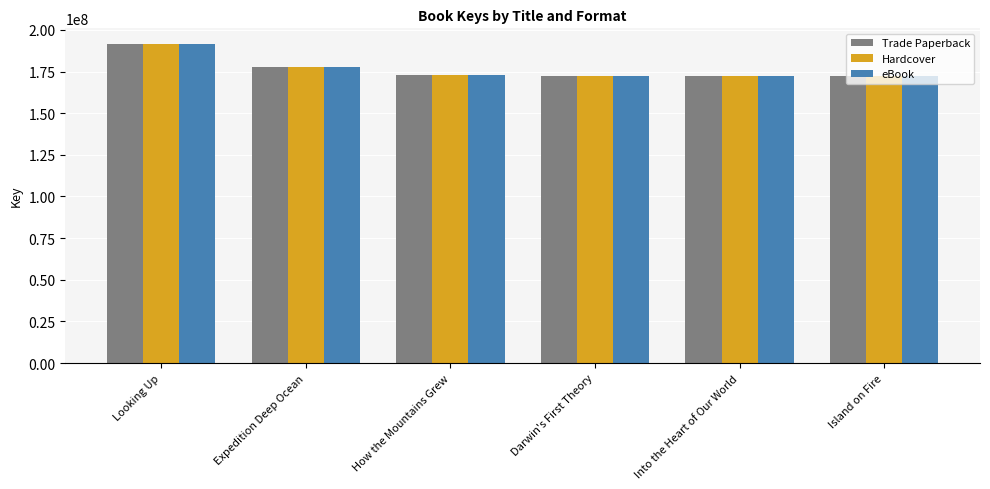

What is the difference between the maximum and second lowest values in the Trade Paperback series?

19185477